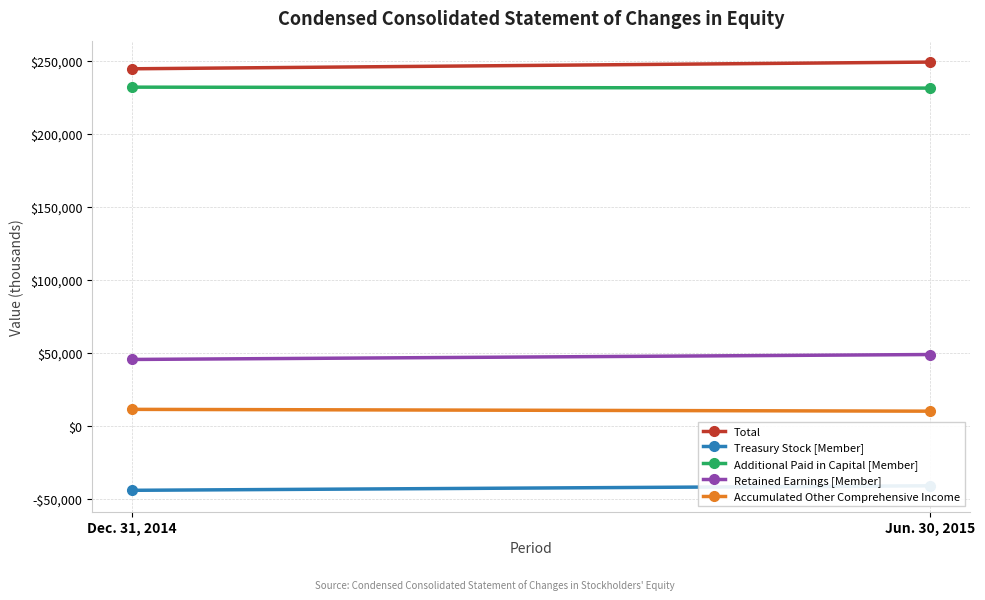

What is the highest value of the Total series?

249263